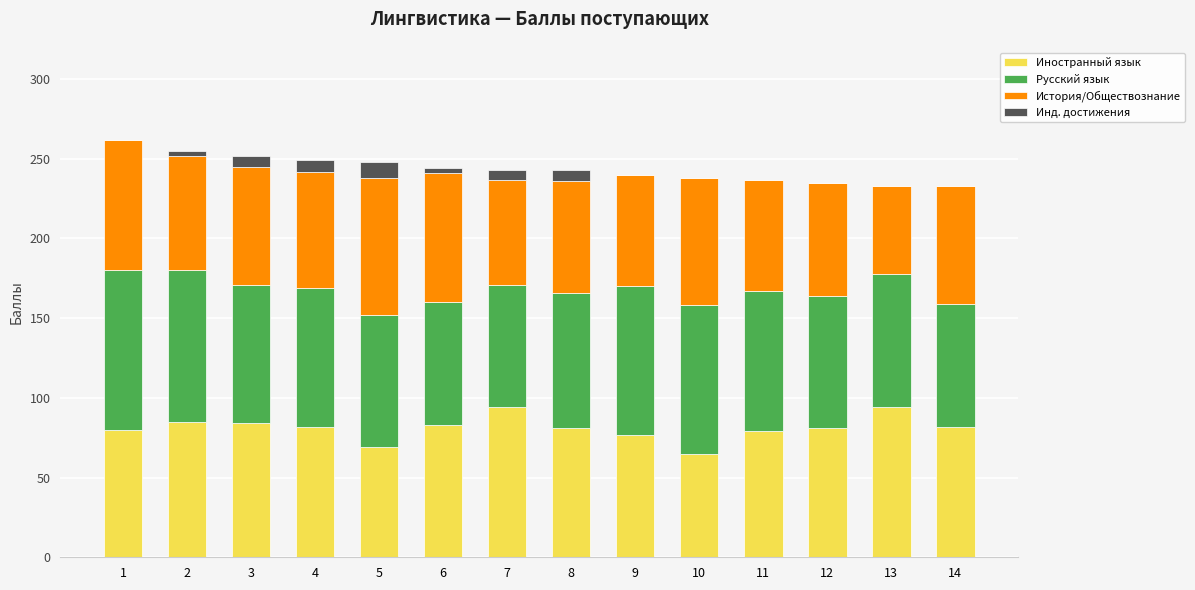

How many data points does each series have?

14